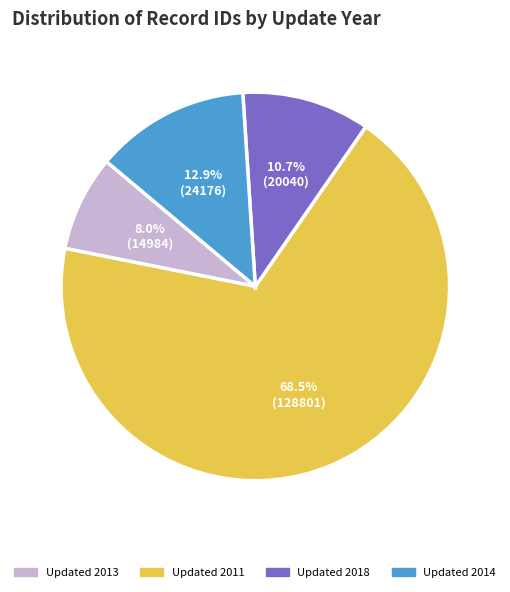

Does any single category account for the majority?

Yes